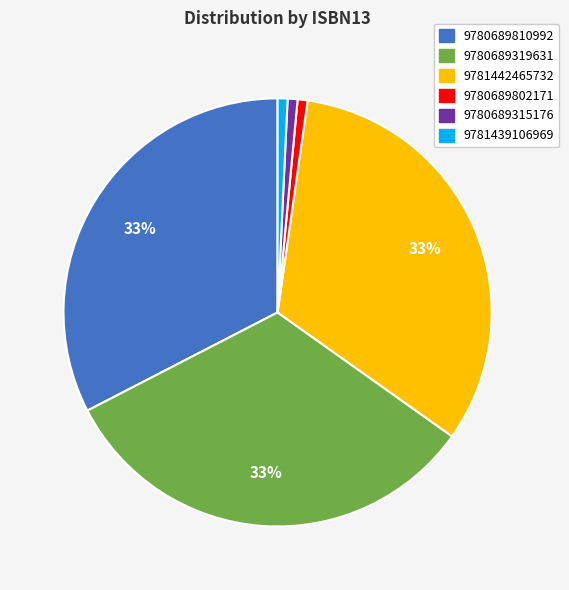

Do 9781439106969 and 9781442465732 together represent more than half of the pie?

No